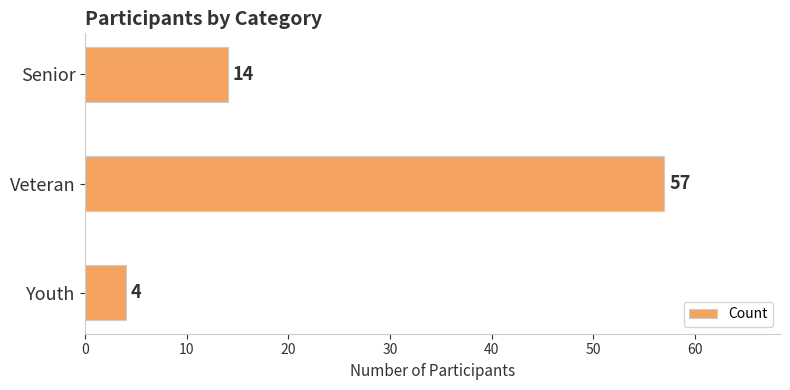

Does the chart contain stacked bars?

No